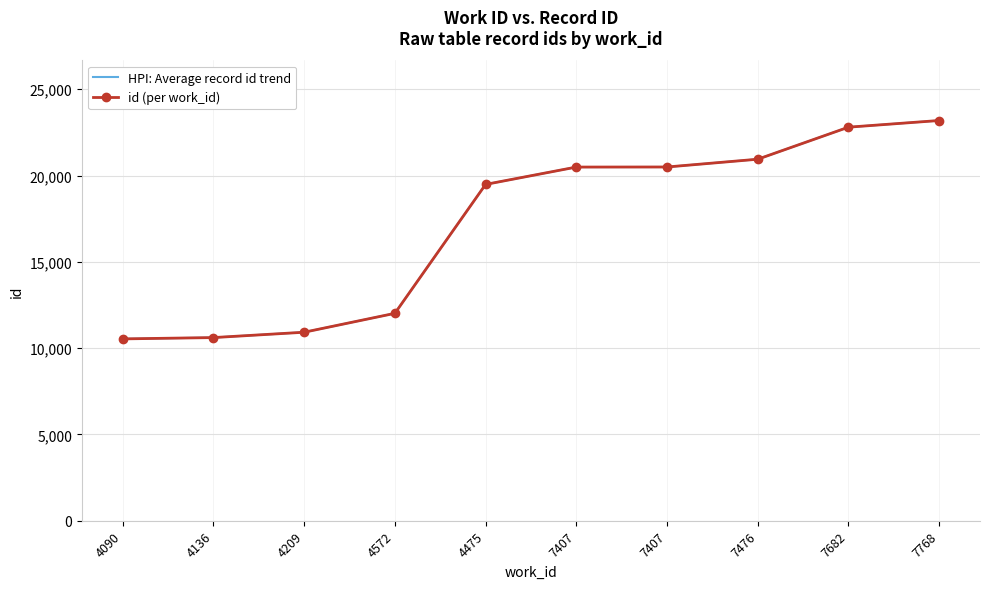

Which series has the largest total across all categories?

HPI: Average record id trend